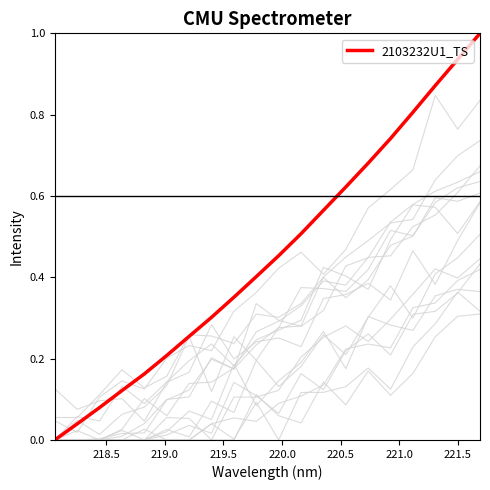

The chart shows a value of 0.2 at 218.8244. True or false?

False